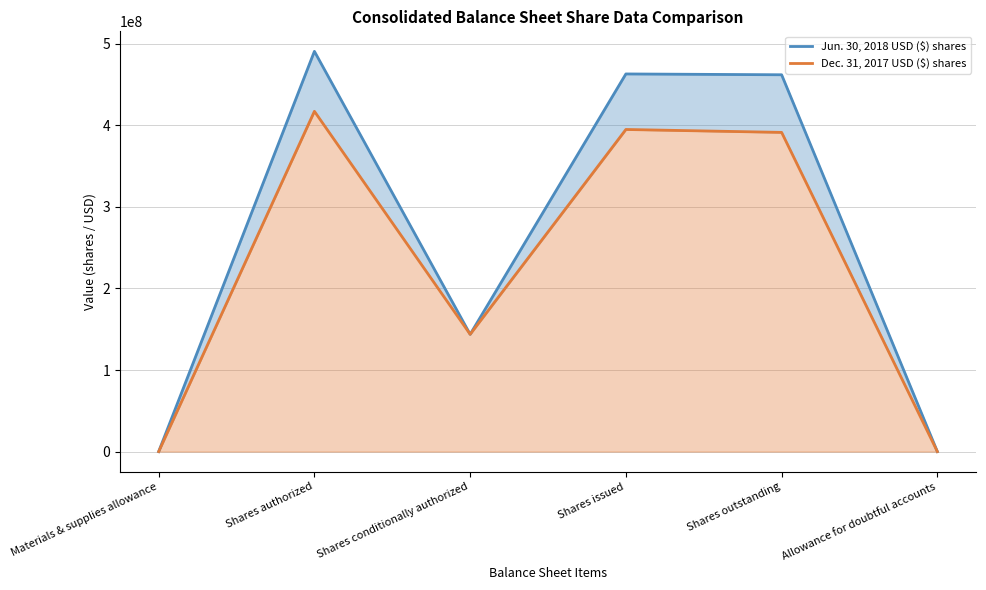

Which category has the lowest value in the Jun. 30, 2018 USD ($) shares series?

Allowance for doubtful accounts